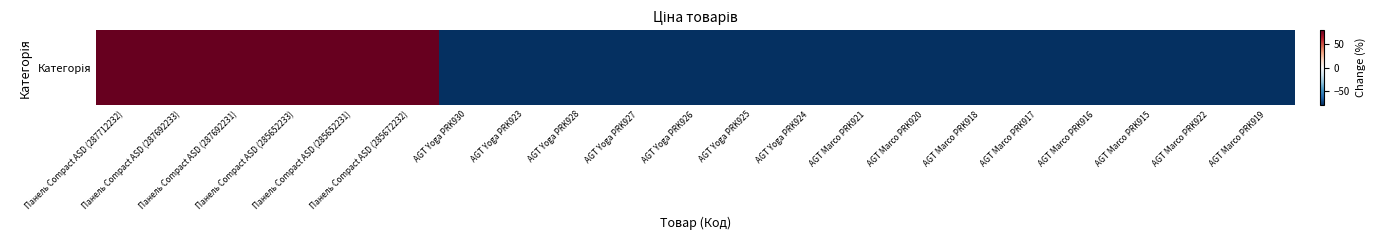

List the labels in order of value, largest first.

Панель Compact ASD (285672232), Панель Compact ASD (285652233), Панель Compact ASD (285652231), Панель Compact ASD (287712232), Панель Compact ASD (287692233), Панель Compact ASD (287692231), AGT Marco PRK921, AGT Marco PRK918, AGT Marco PRK917, AGT Marco PRK916, AGT Marco PRK915, AGT Marco PRK922, AGT Marco PRK919, AGT Yoga PRK930, AGT Yoga PRK923, AGT Yoga PRK928, AGT Yoga PRK927, AGT Yoga PRK926, AGT Yoga PRK925, AGT Yoga PRK924, AGT Marco PRK920